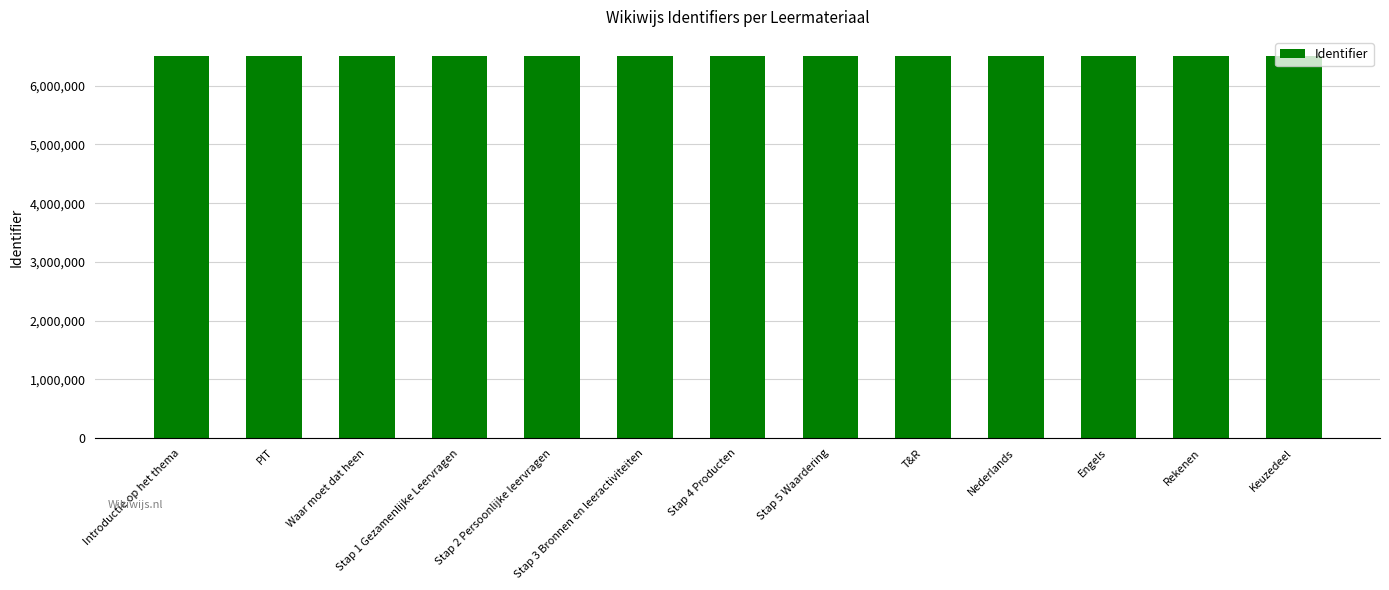

What is the difference between the maximum and second lowest values?

19